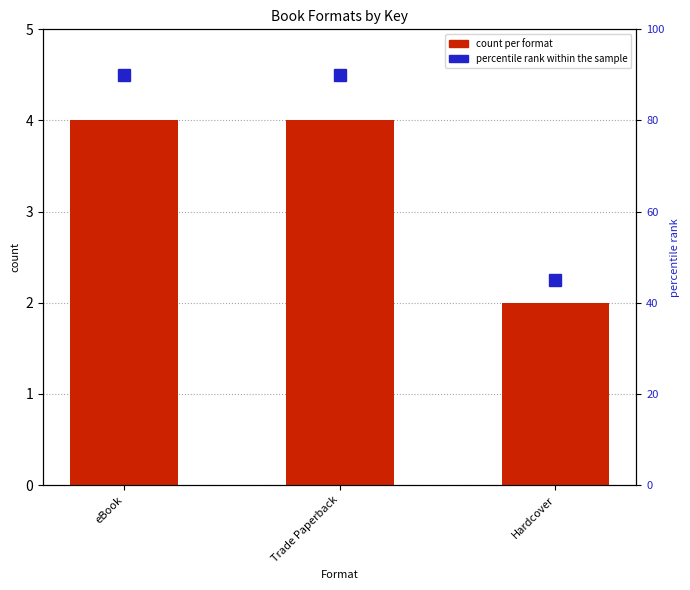

Rank the series by their average value, from highest to lowest.

percentile rank within the sample, count per format